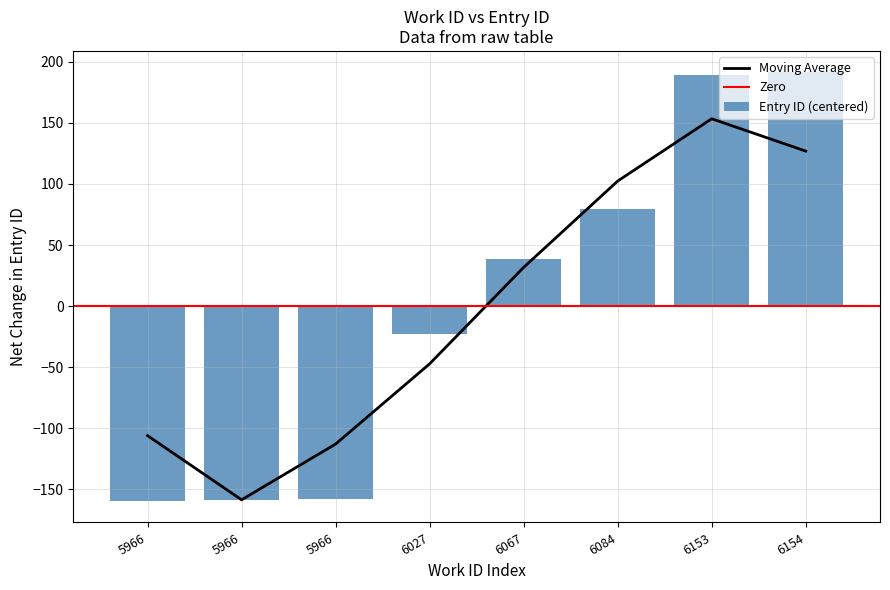

The chart shows a value of -22.6 at 6027. True or false?

True